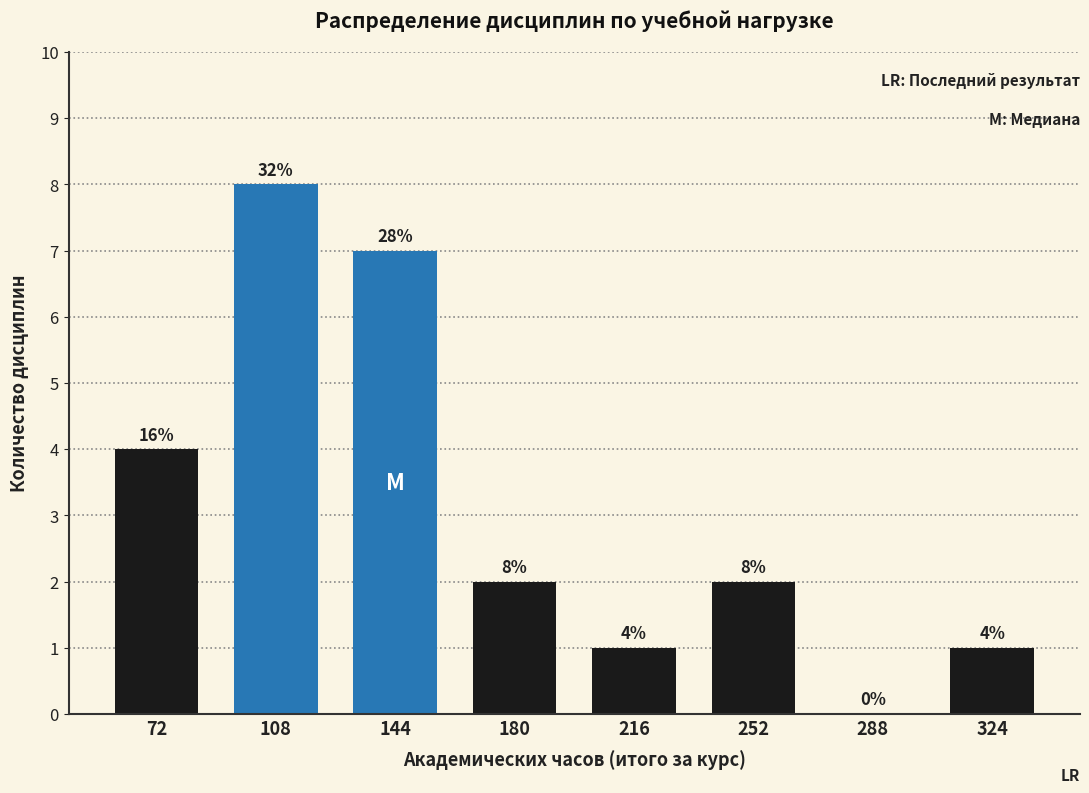

Reading left to right, transcribe all the data shown in this chart.

72=4	108=8	144=7	180=2	216=1	252=2	288=0	324=1